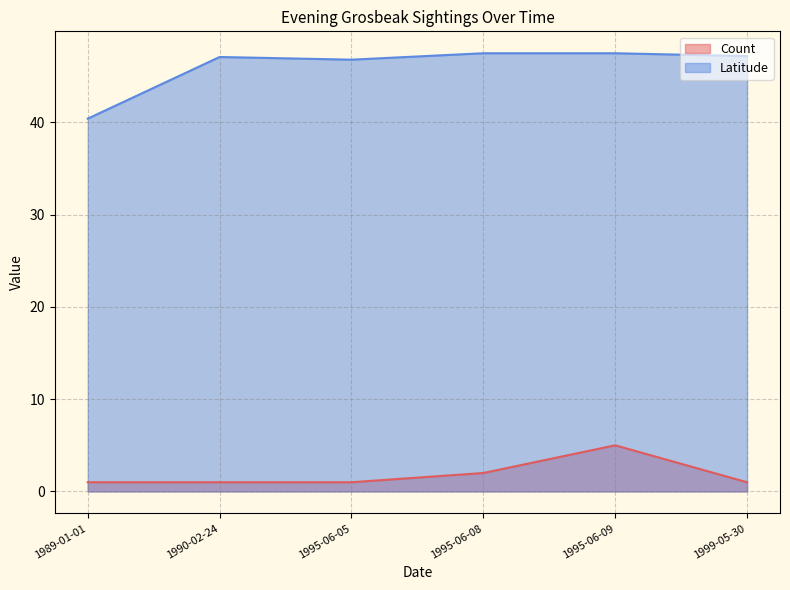

True or false: Count has a value of 2.5 at 1995-06-09.

False